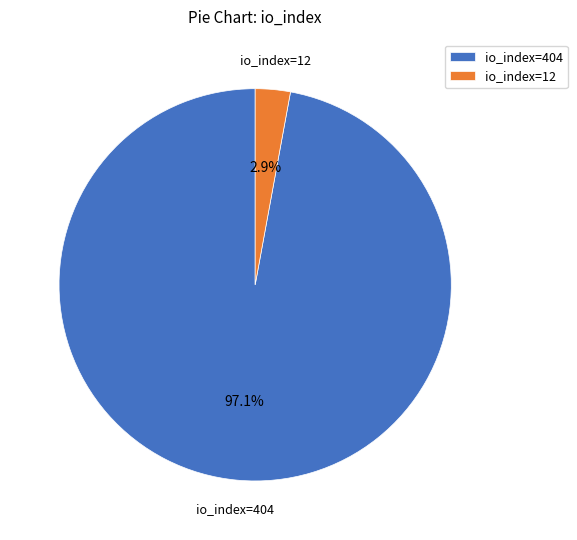

What is the smallest slice in the pie chart?

io_index=12